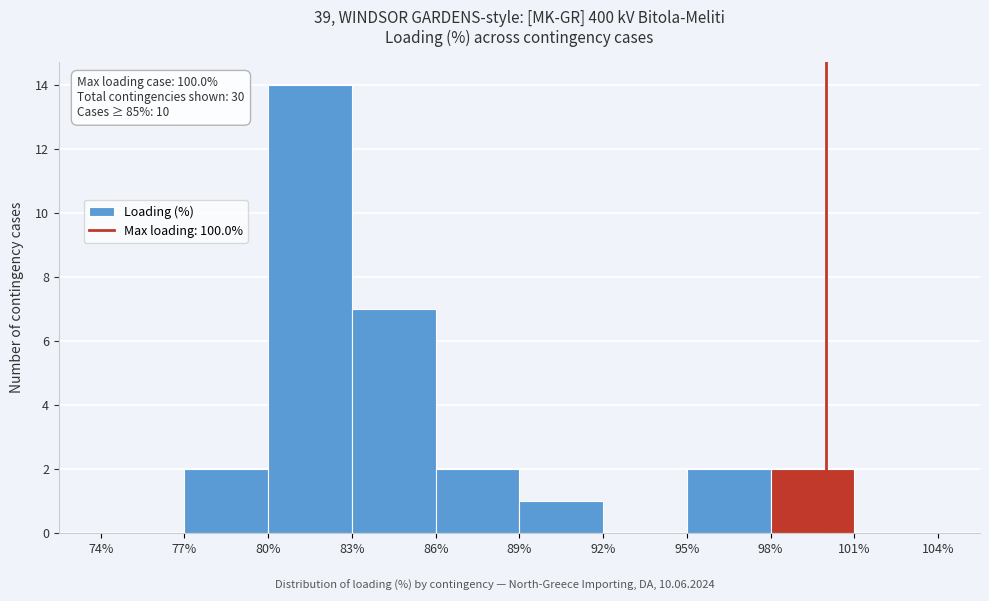

Which range on the x-axis has the tallest bar?

80% to 83%